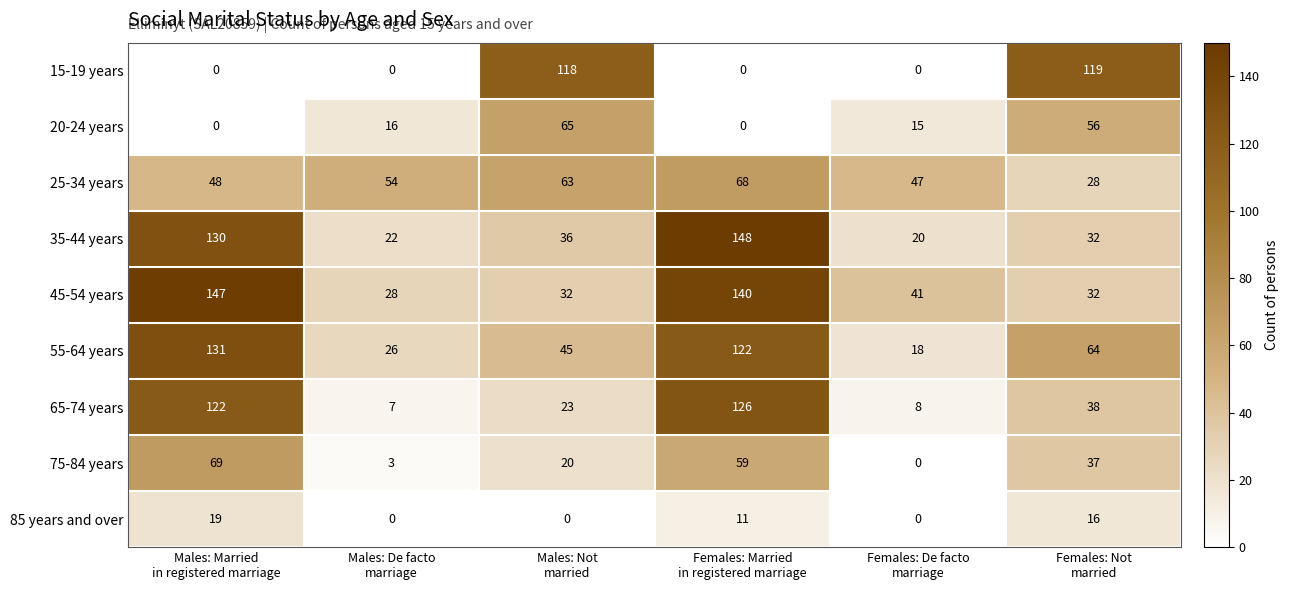

What is the spread (max minus min) of values at Males: Not
married?

118